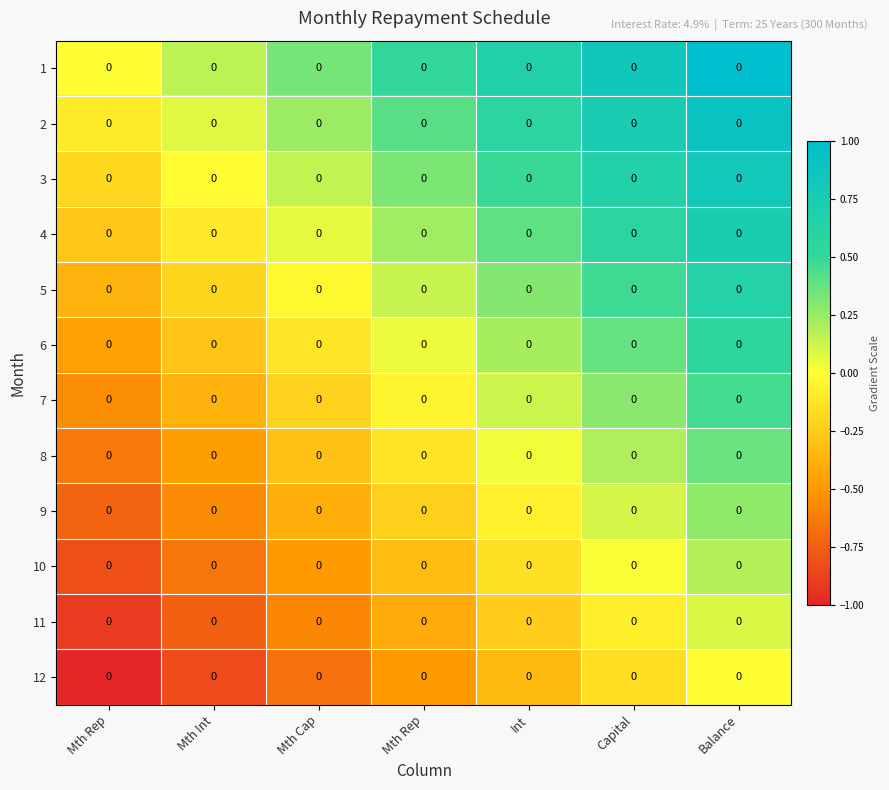

The value of 5 at Int is 0.2. True or false?

False